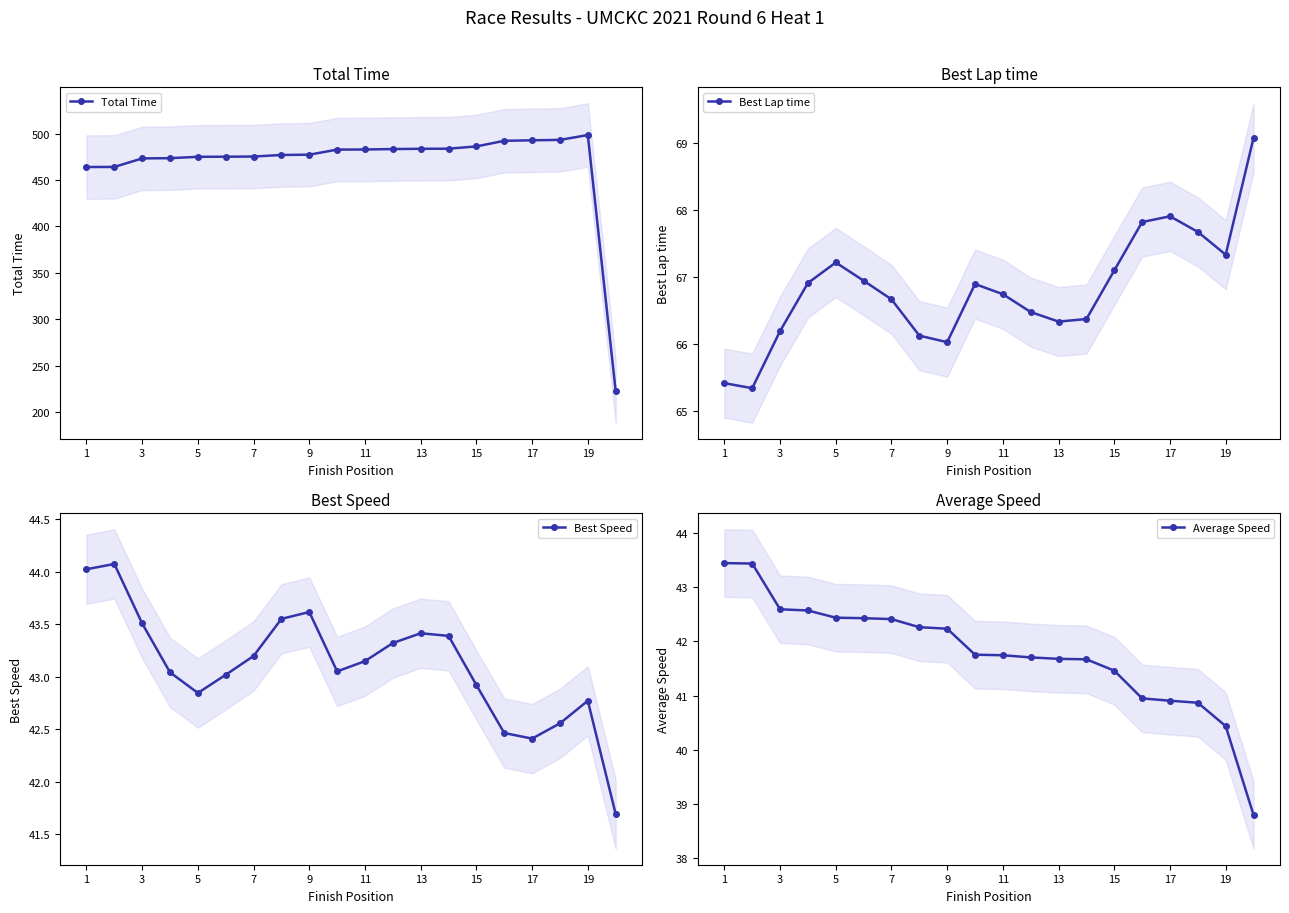

How many values in the Average Speed series are below 41?

5